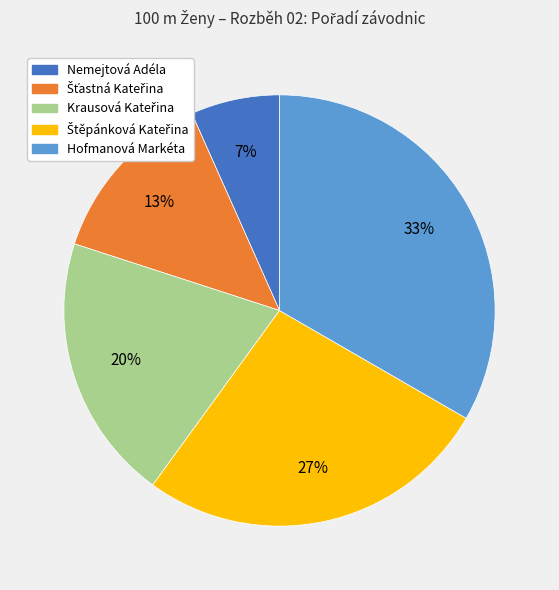

What percentage is the Hofmanová Markéta slice, to the nearest percent?

33%